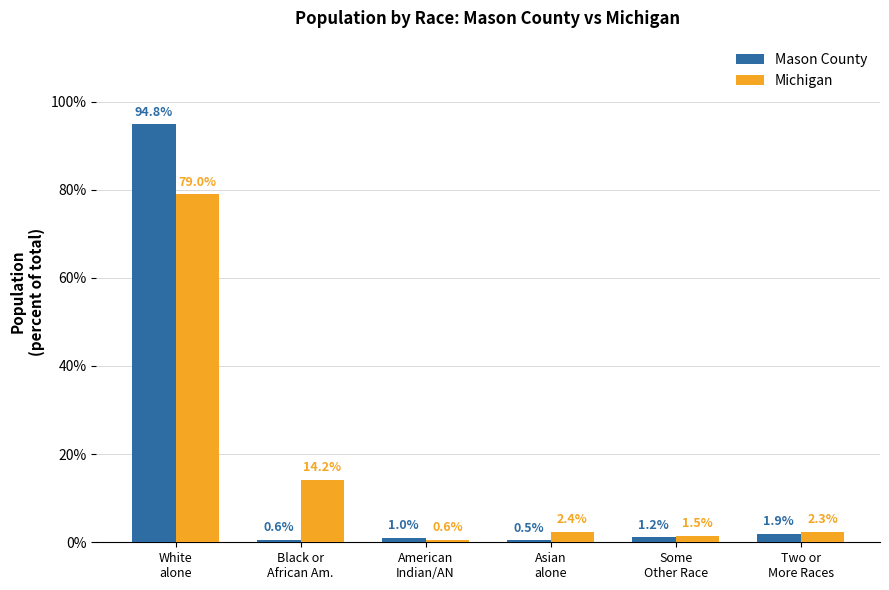

Is the value of Mason County at Asian
alone greater than the value of Michigan at Some
Other Race?

No